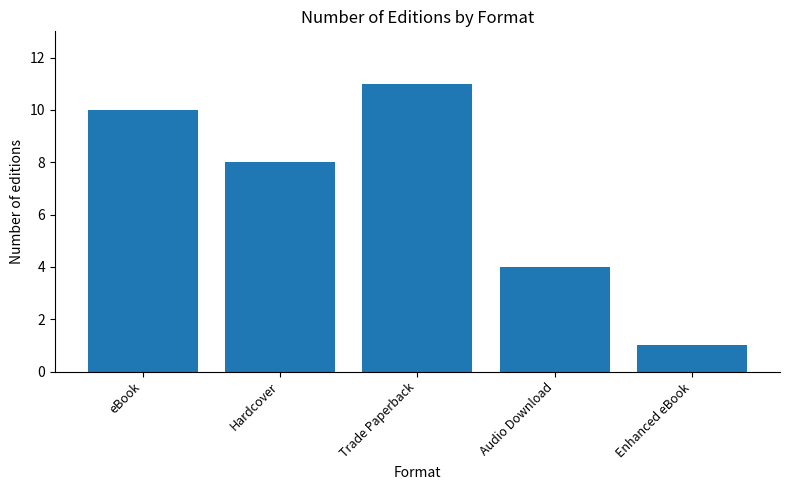

What is the sum of all values?

34